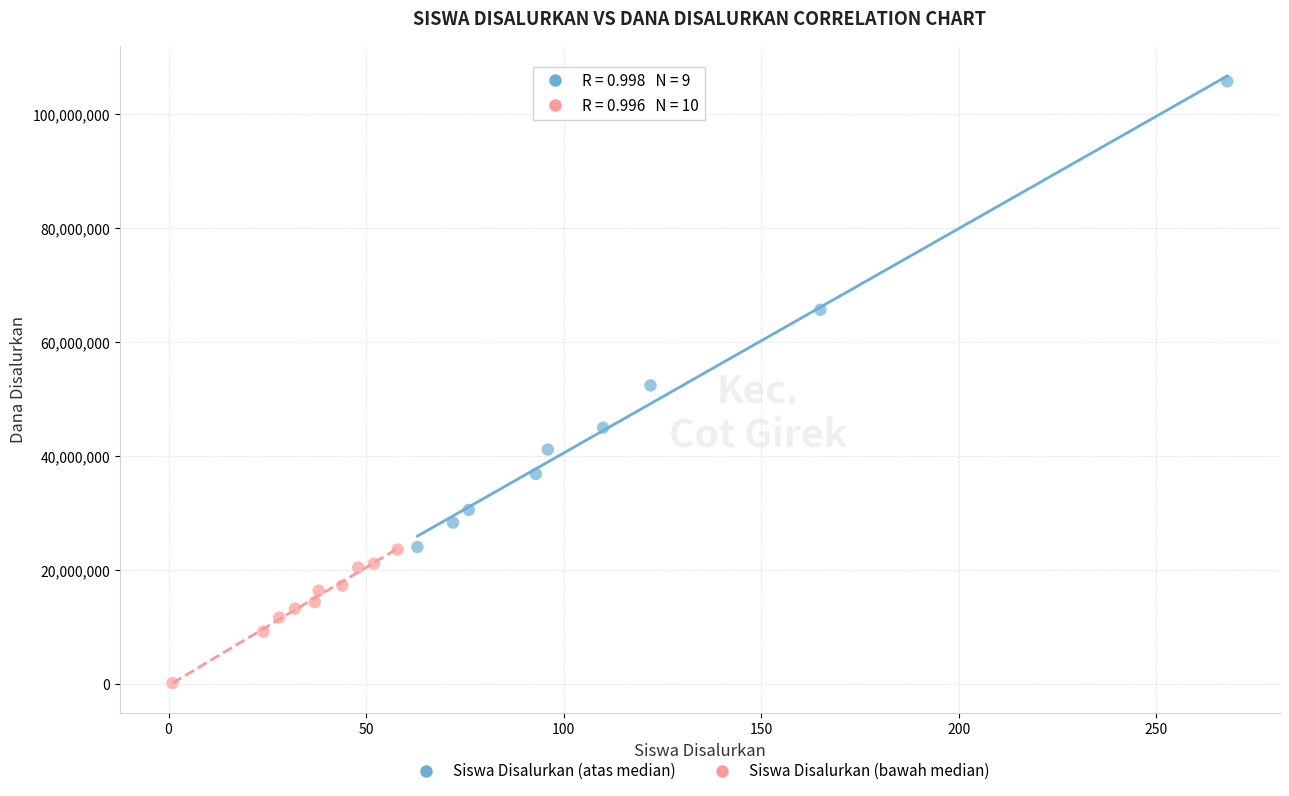

Which series has the widest spread of Y values?

Siswa Disalurkan (atas median)